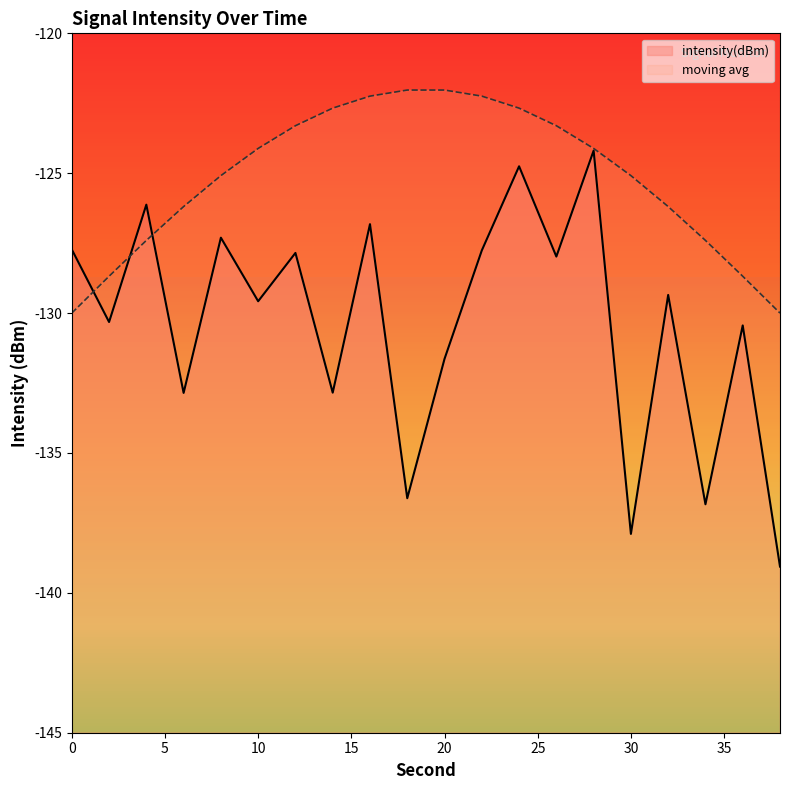

What is the minimum value shown in the chart?

-139.1